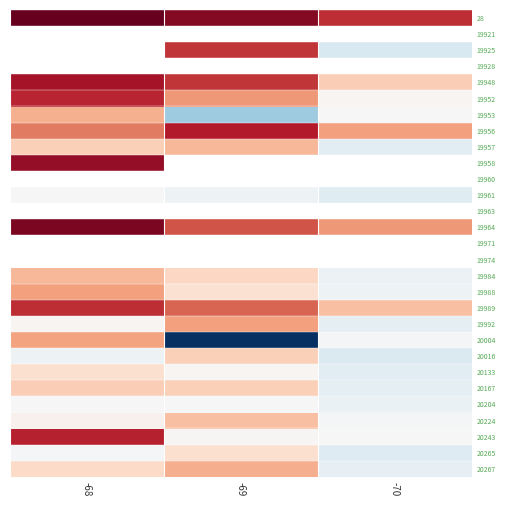

At which label does 20224 reach its minimum?

-70